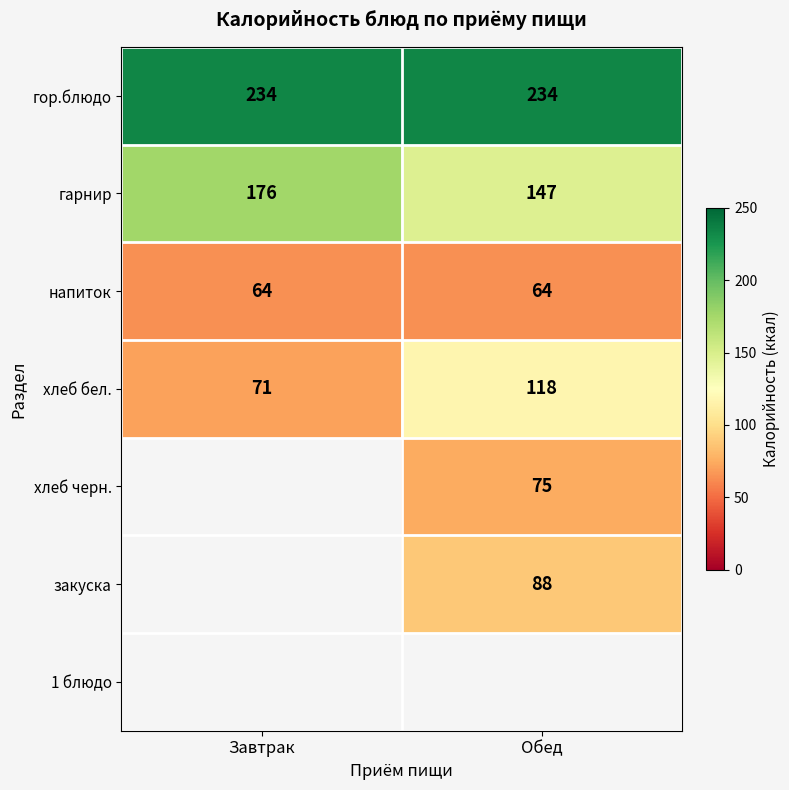

Between Обед and Завтрак, which is larger?

Обед